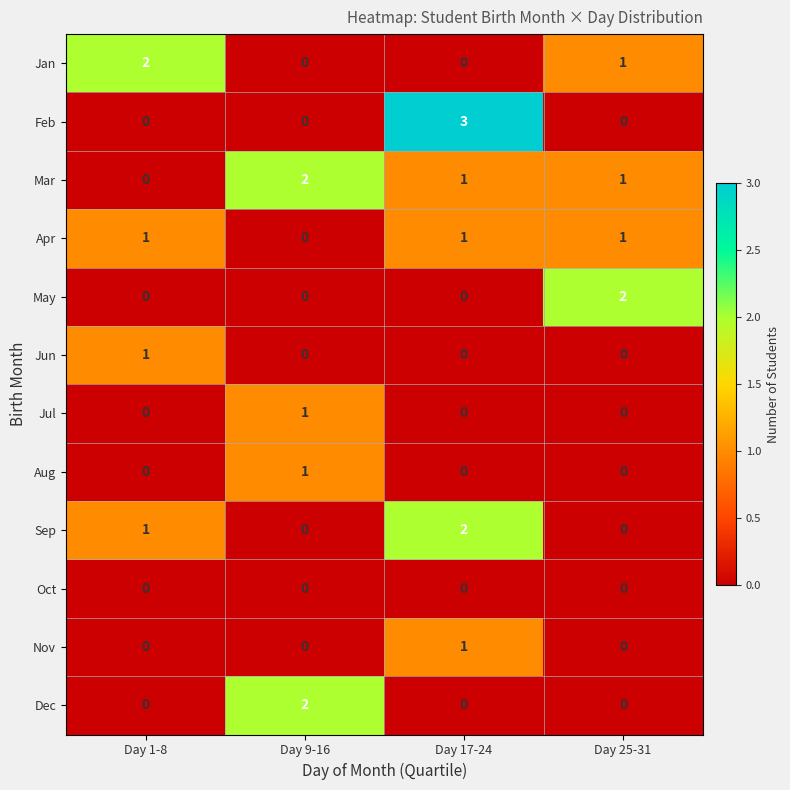

Which series has the largest range (max minus min)?

Feb